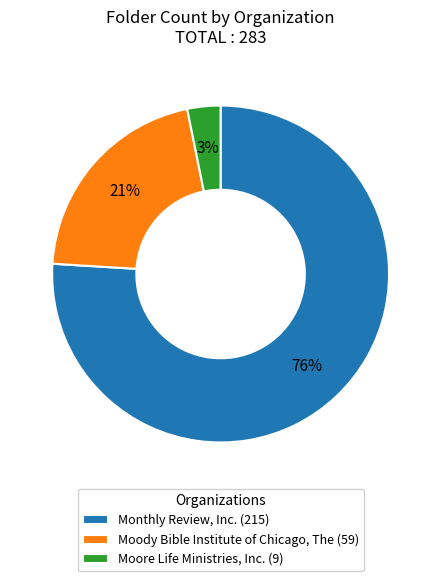

Between Moody Bible Institute of Chicago, The and Moore Life Ministries, Inc., which is larger?

Moody Bible Institute of Chicago, The